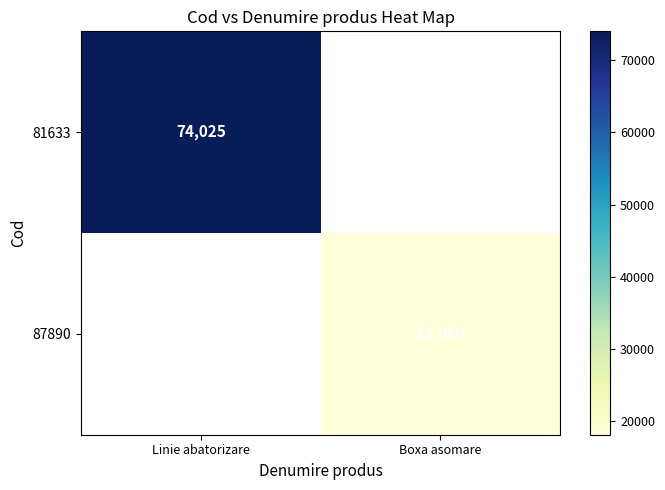

True or false: 87890 has a value of 18060 at Boxa asomare.

True